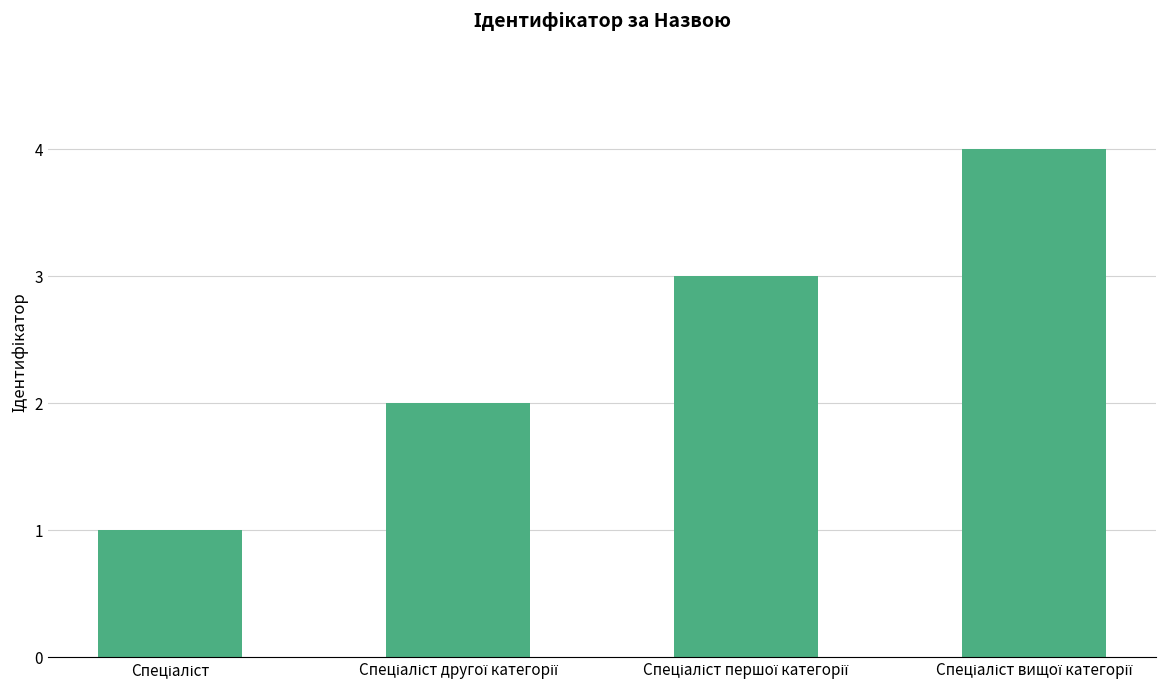

What is the difference between the maximum and minimum values?

3